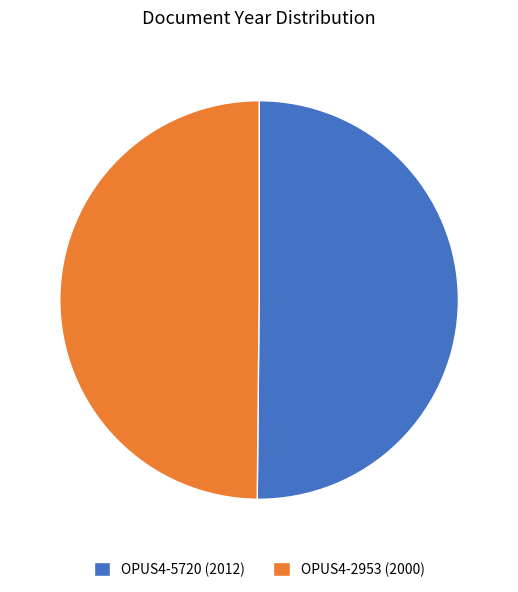

Is the sum of OPUS4-5720 (2012) and OPUS4-2953 (2000) greater than half?

Yes